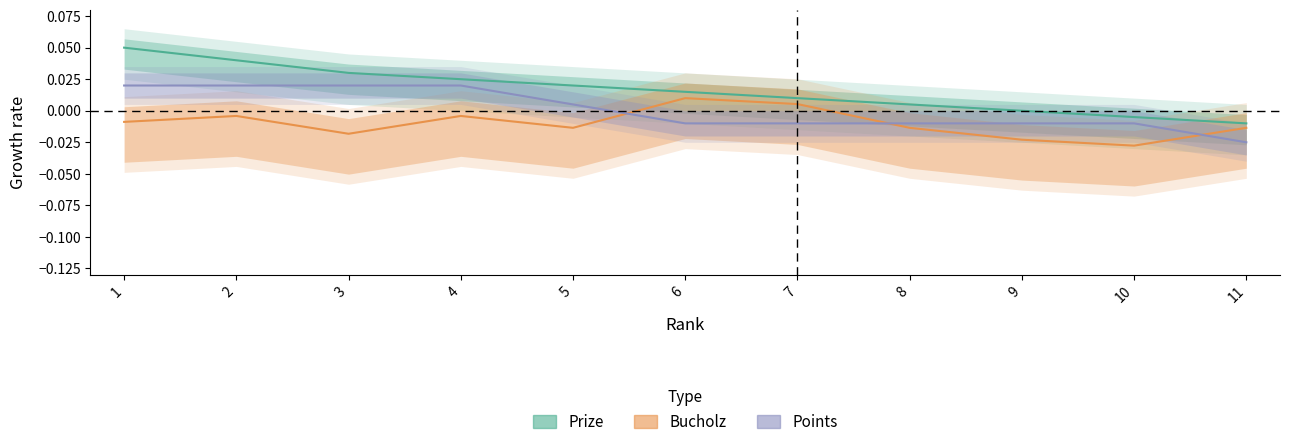

At how many categories does at least one series exceed 0?

8